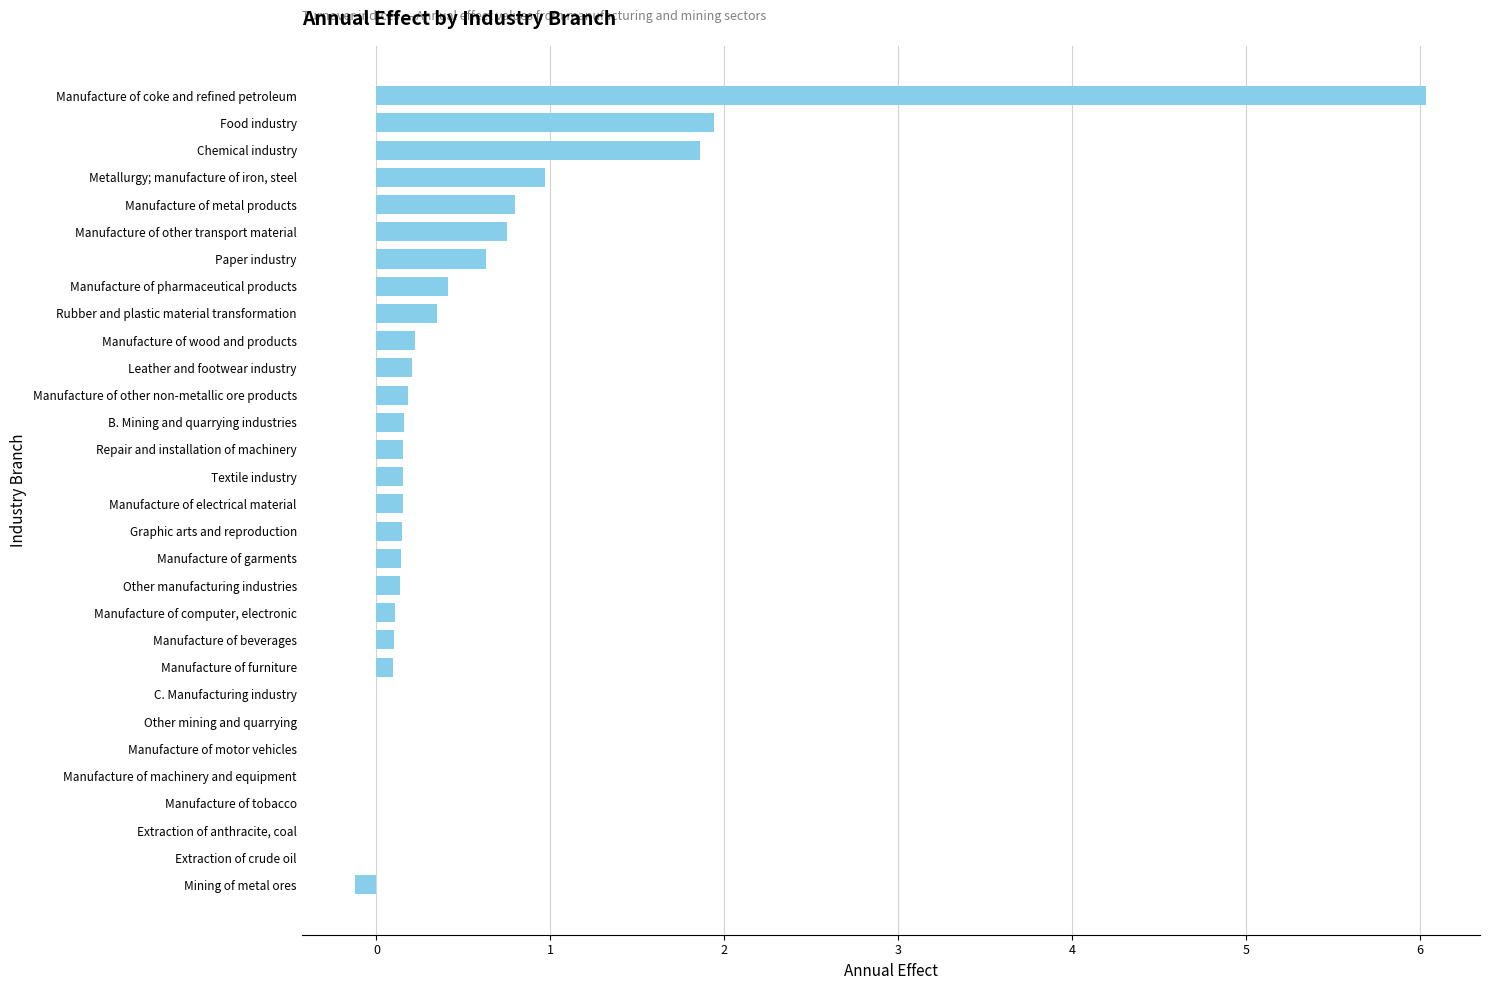

True or false: the data shows 10.2 at Manufacture of coke and refined petroleum.

False